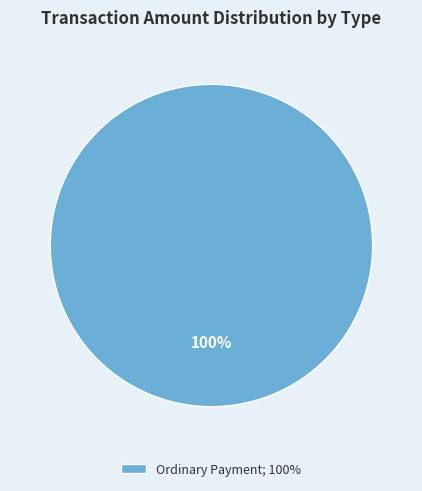

Is there any slice that represents more than half of the pie?

Yes